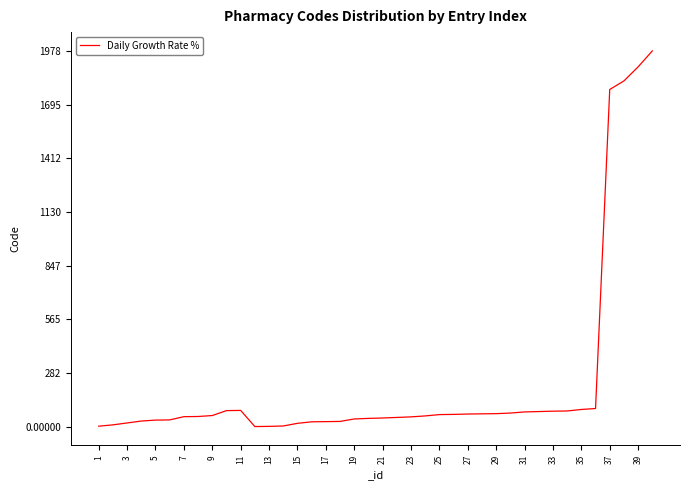

What is the maximum value shown in the chart?

1978